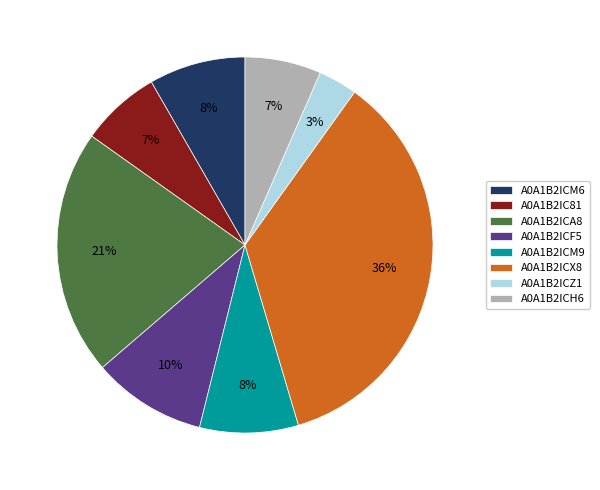

To the nearest percent, what percentage of the pie is A0A1B2ICM9?

8%